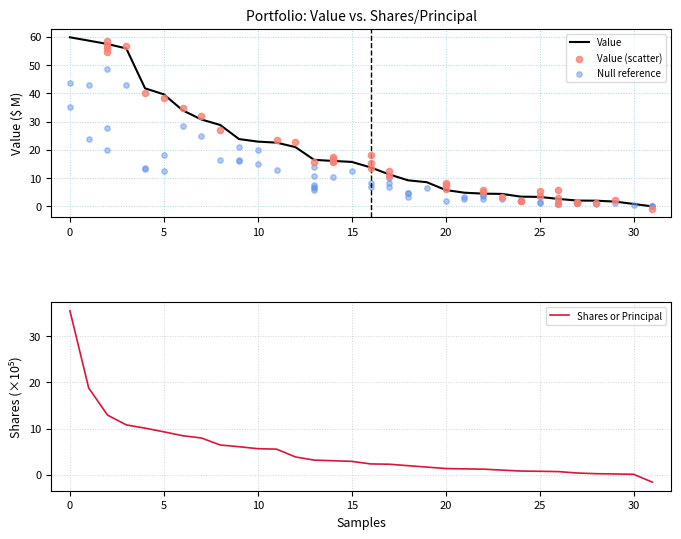

True or false: Value has a value of 15.7 at 15.

True